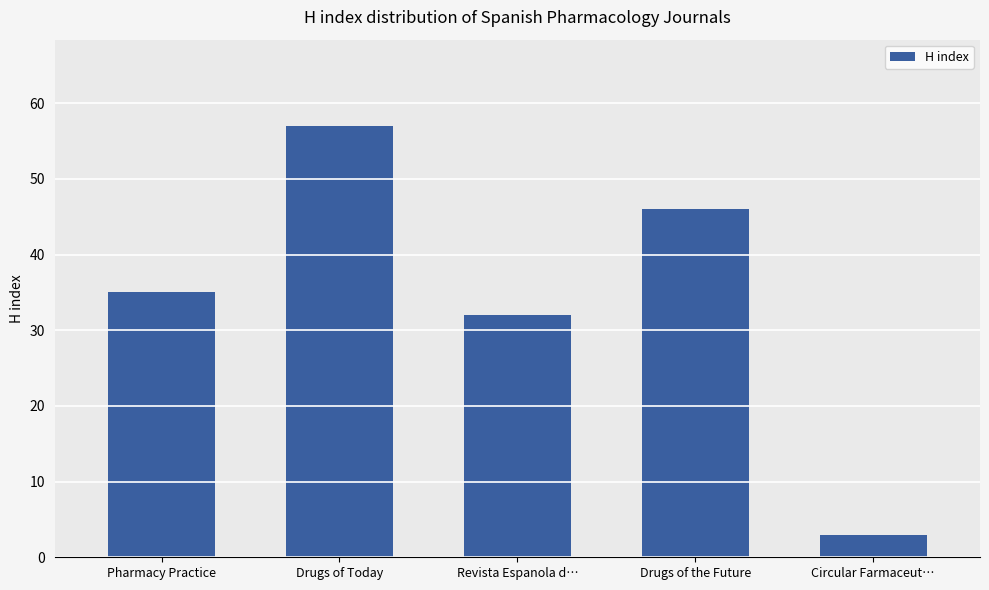

How many bars are there in total?

5